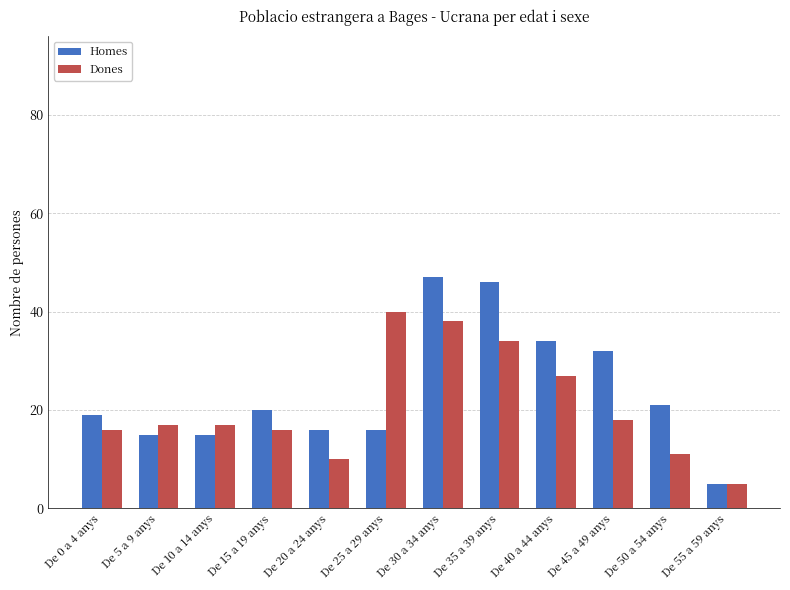

What are all the series names shown in the legend?

Homes, Dones